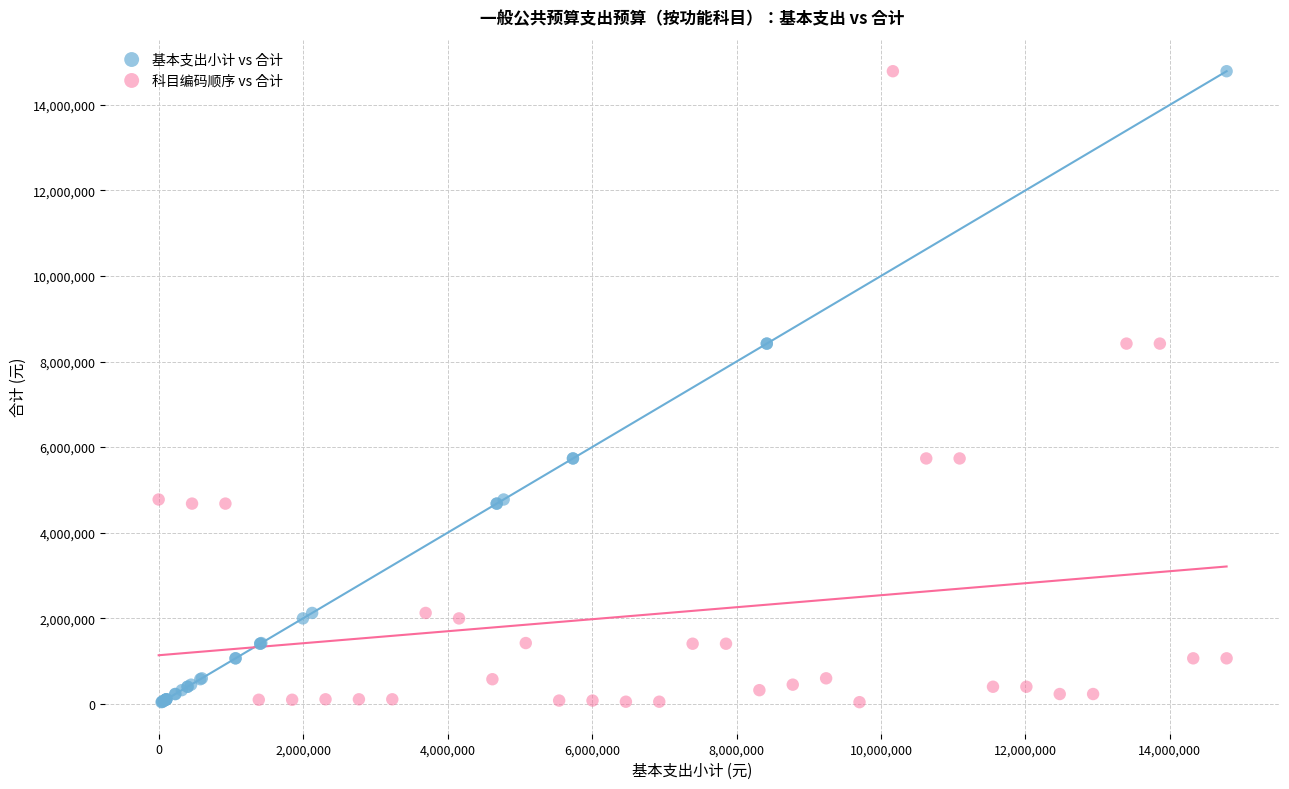

What are all the series names shown in the legend?

基本支出小计 vs 合计, 科目编码顺序 vs 合计